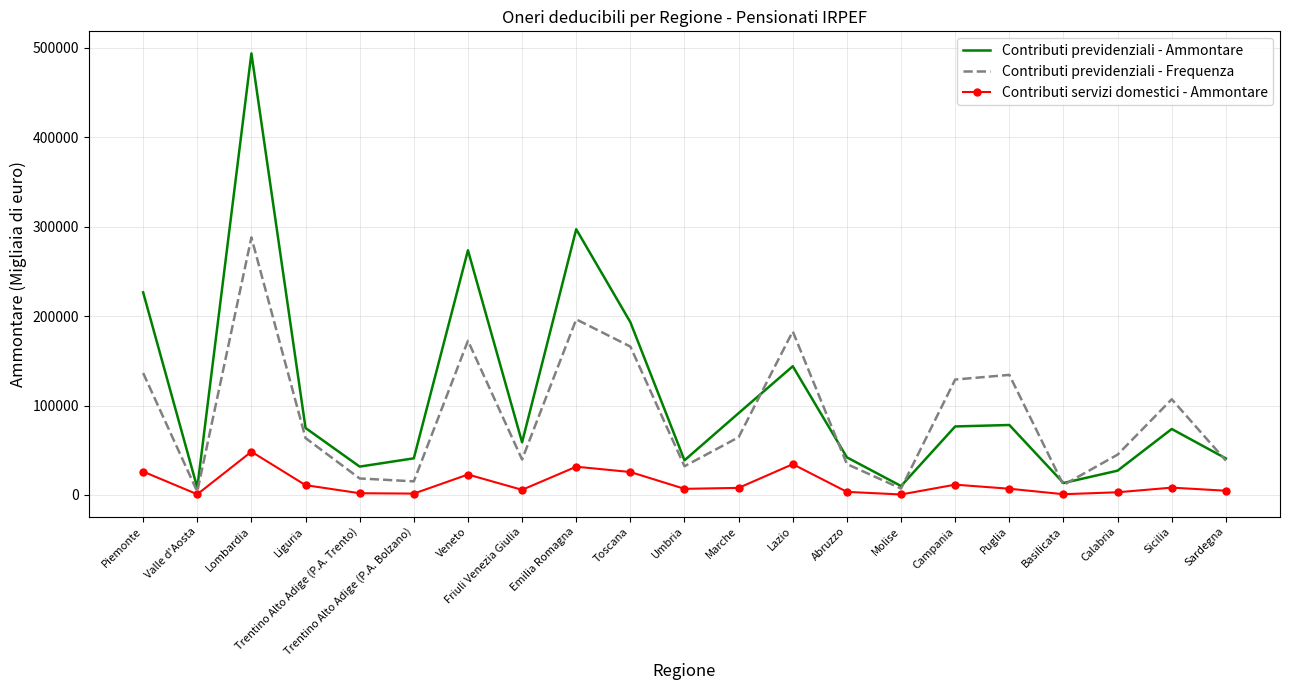

What is the difference between the maximum and minimum values in the Contributi previdenziali - Frequenza series?

284143